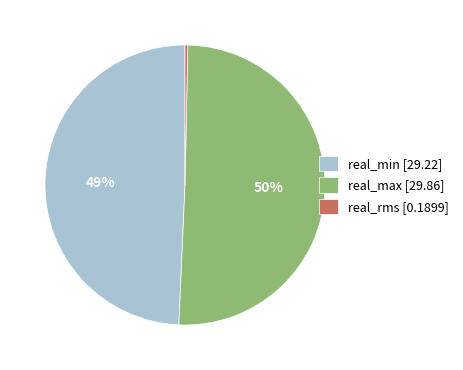

Between real_min [29.22] and real_rms [0.1899], which is larger?

real_min [29.22]